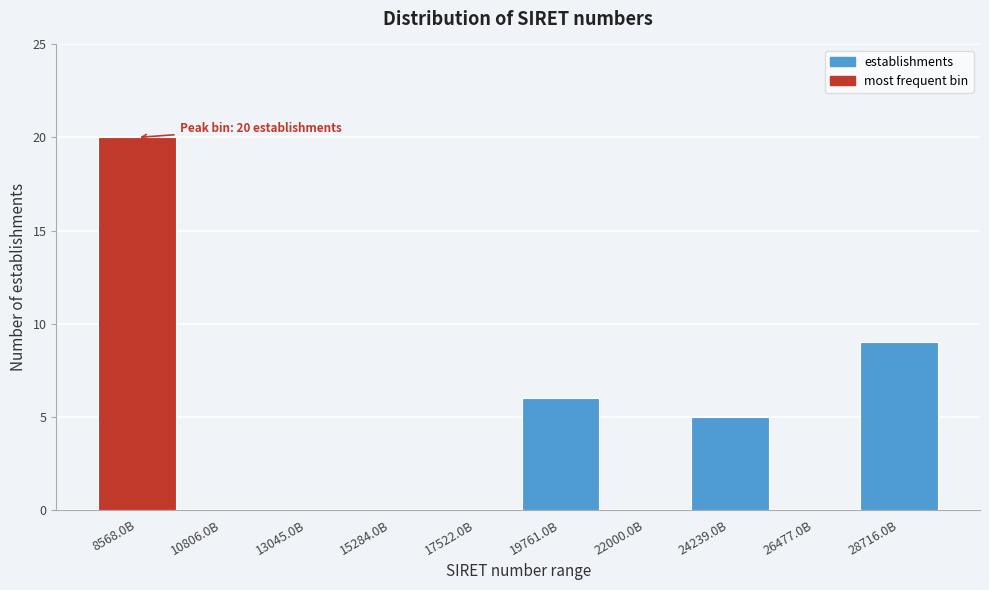

Reading left to right, transcribe all the data shown in this chart.

8568.0B=20	10806.0B=0	13045.0B=0	15284.0B=0	17522.0B=0	19761.0B=6	22000.0B=0	24239.0B=5	26477.0B=0	28716.0B=9